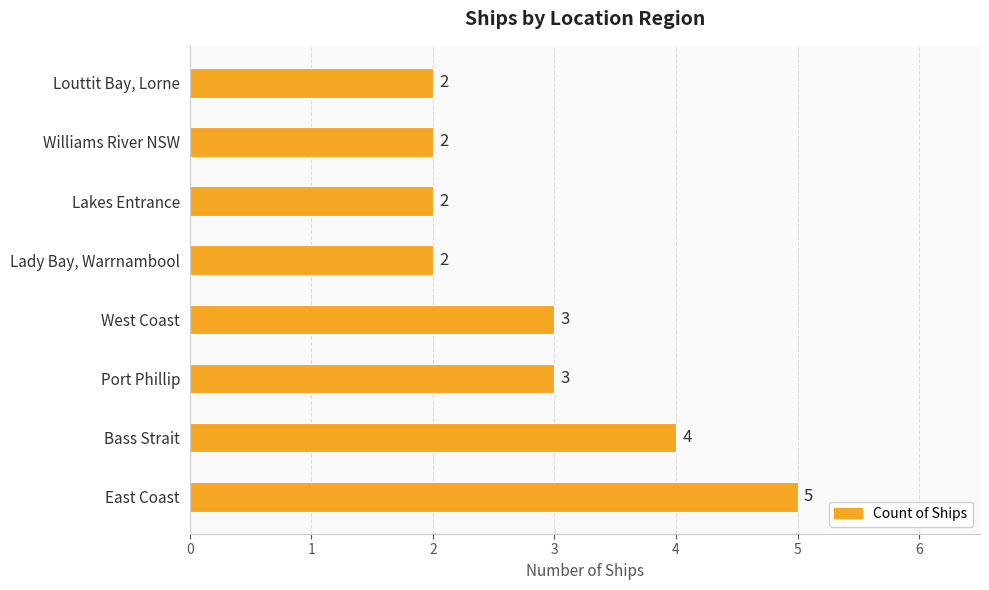

What is the difference between the values at Lady Bay, Warrnambool and East Coast?

3